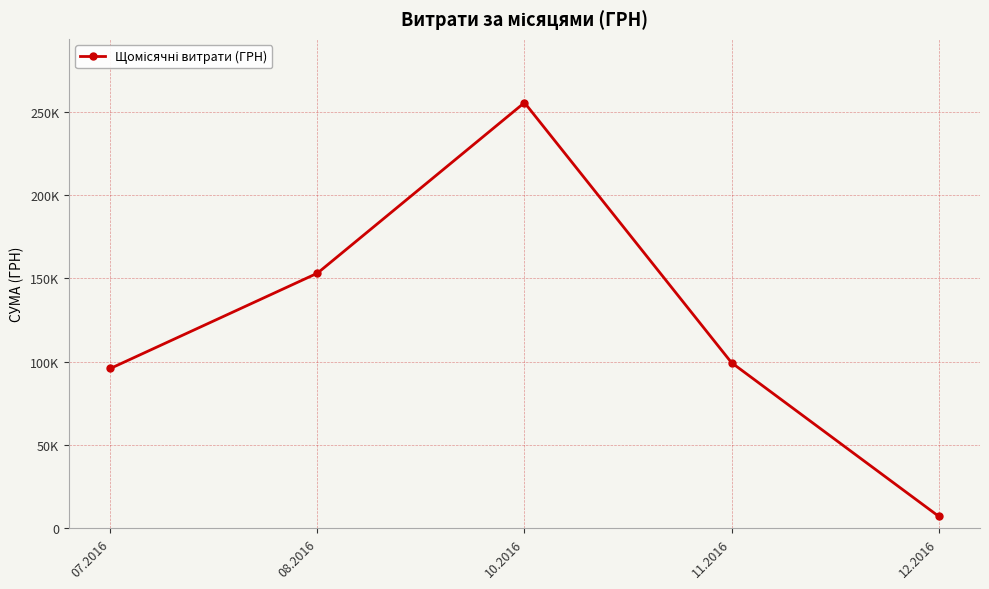

The chart shows a value of 255550.2 at 10.2016. True or false?

True